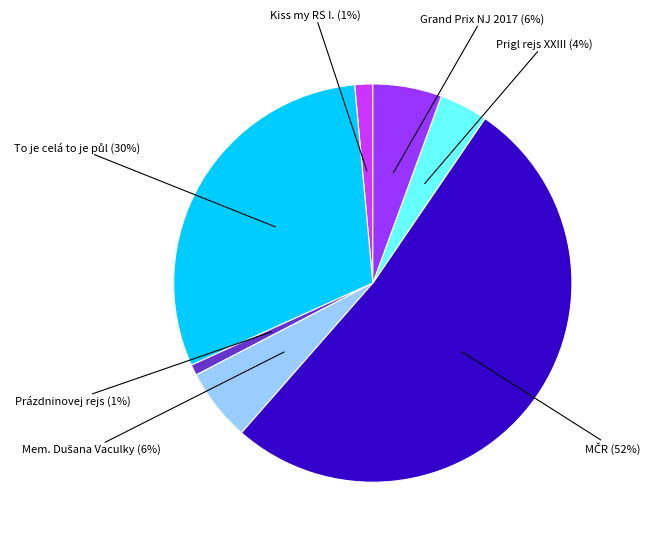

Between Kiss my RS I. and Prigl rejs XXIII, which is larger?

Prigl rejs XXIII